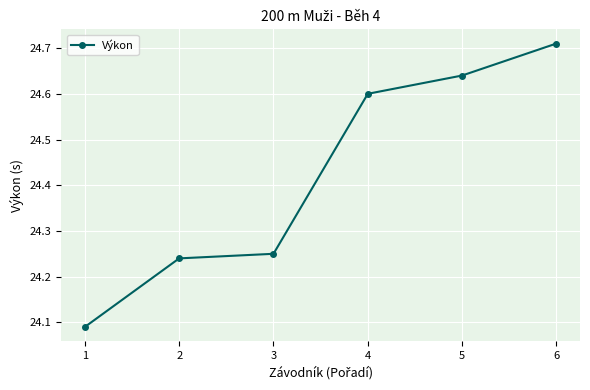

What is the ratio of the value at 5 to the value at 3?

1.0